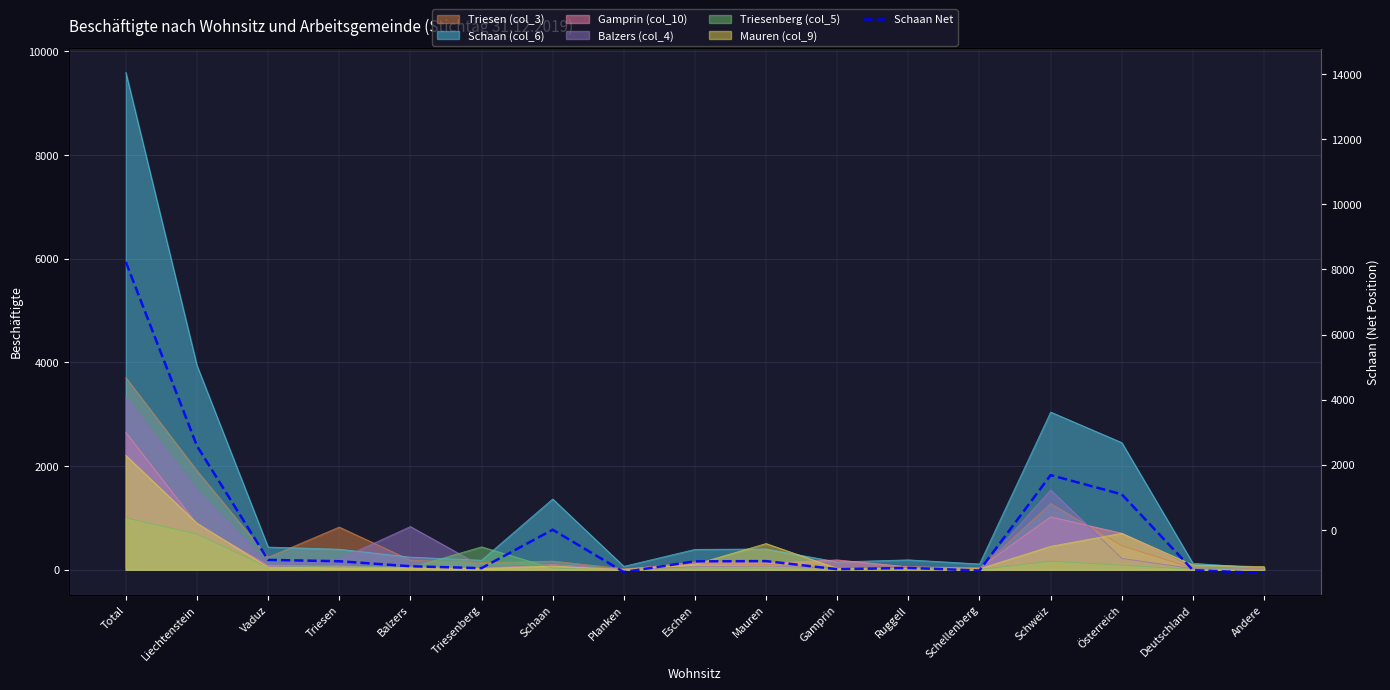

What is the label of the 9th point from the left?

Eschen